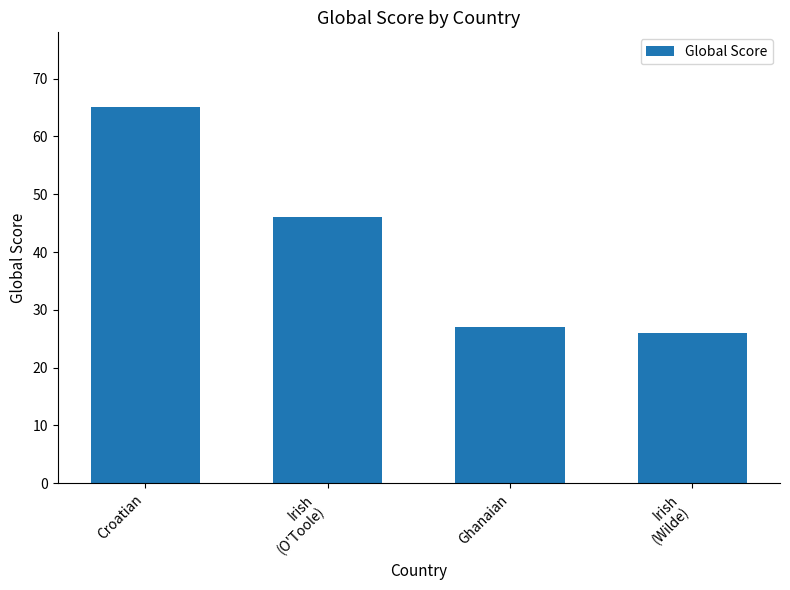

Approximately how many times larger is the value at Ghanaian compared to Irish
(Wilde)?

1.0